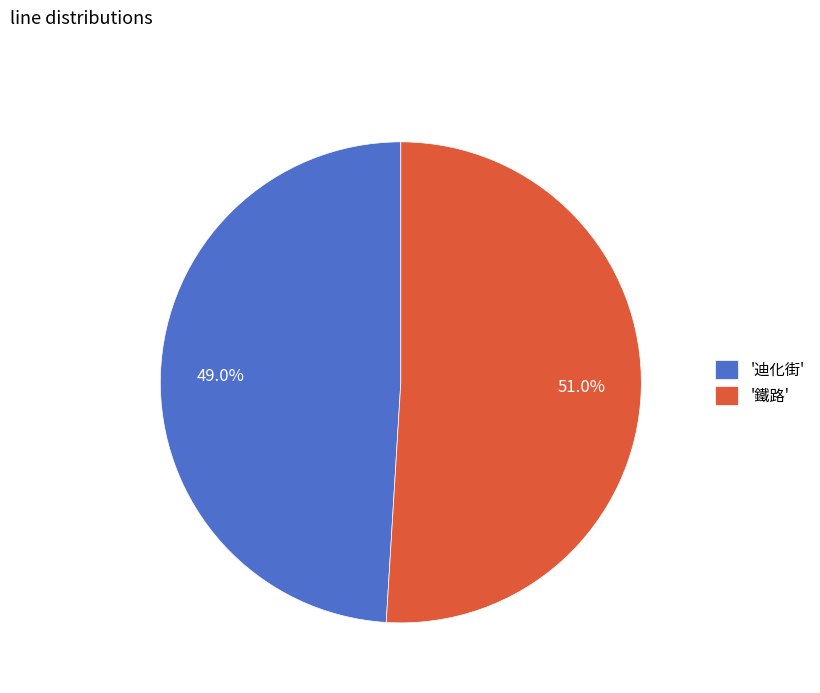

Which category has the biggest portion of the pie?

'鐵路'